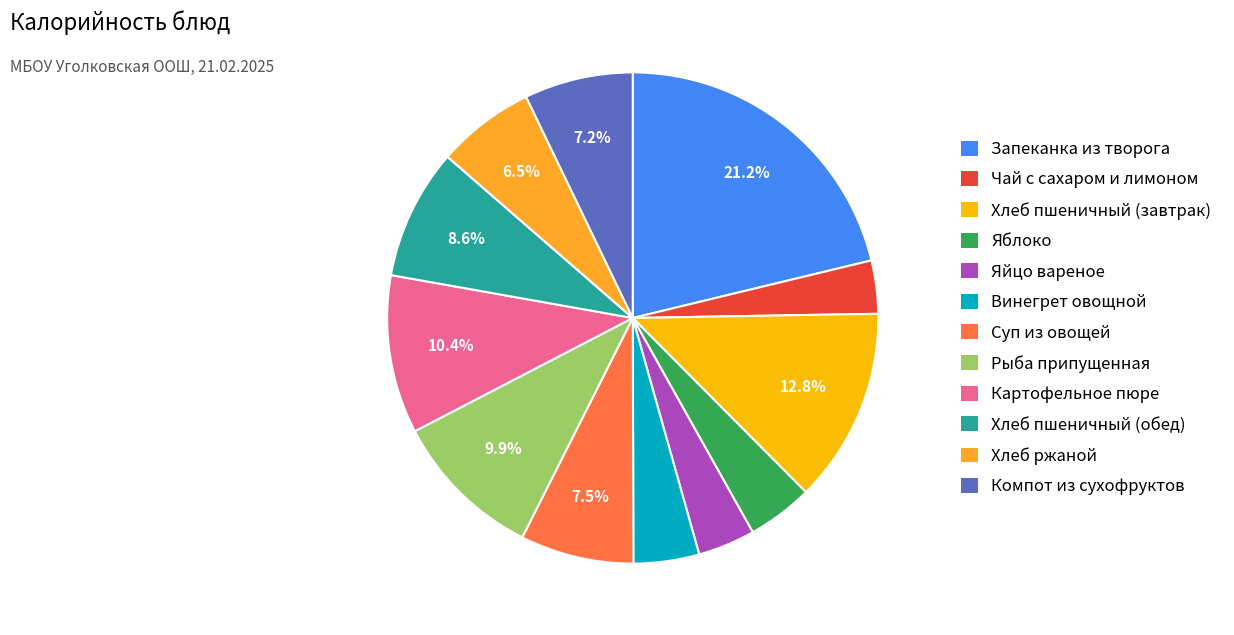

To the nearest percent, what portion does Картофельное пюре represent?

10%